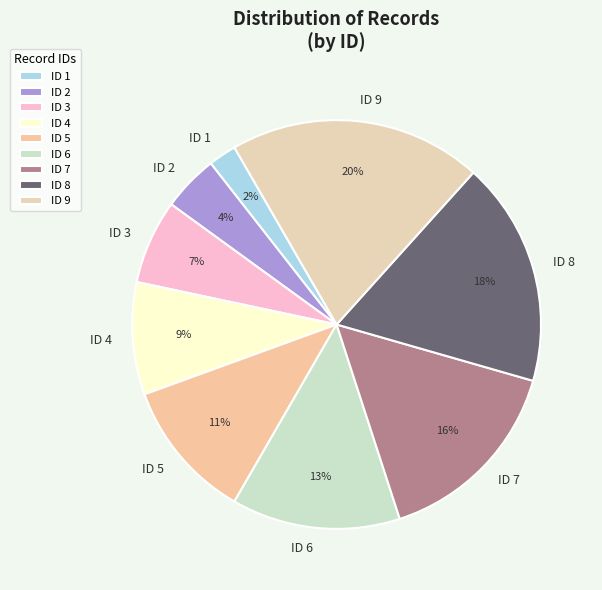

Is there a majority slice in this chart?

No